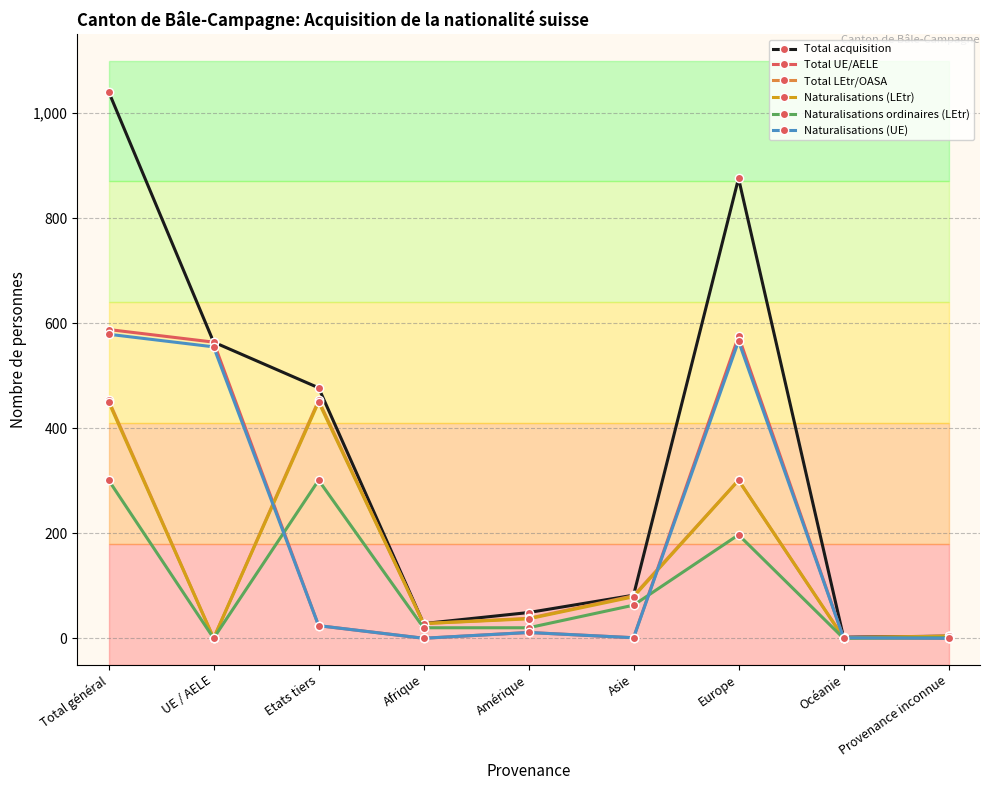

What is the greatest value displayed?

1041